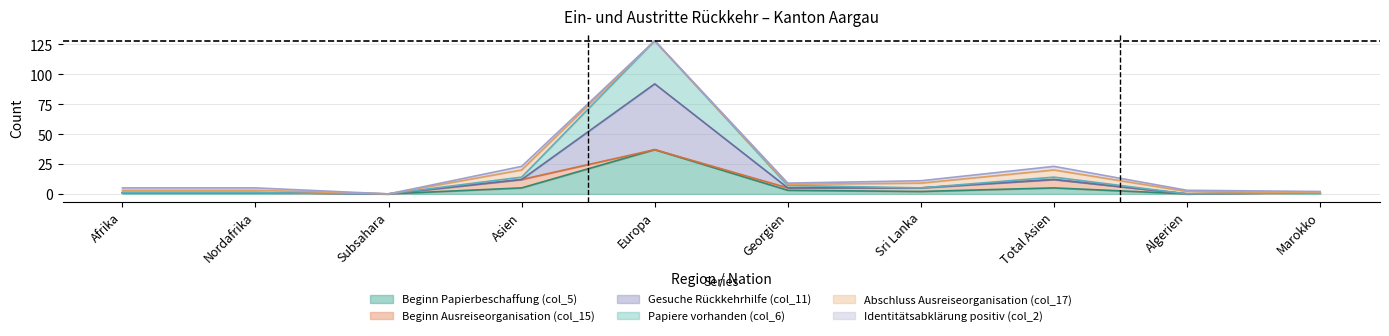

What is the spread (max minus min) of values at Europa?

91